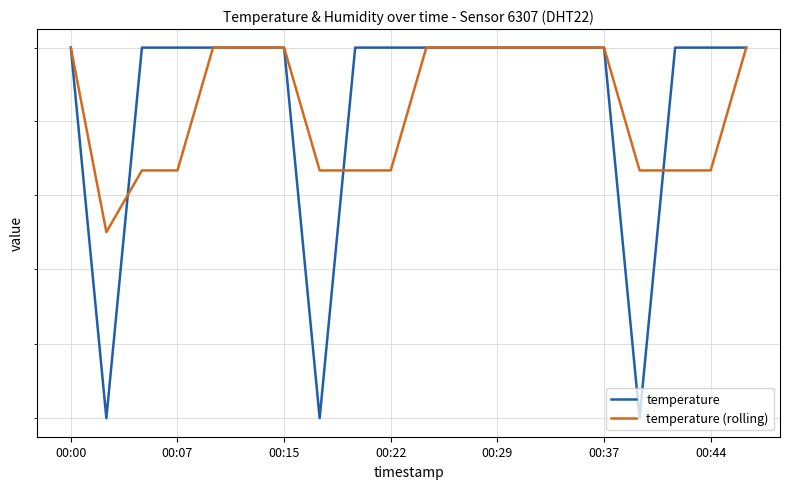

The temperature (rolling) series shows 8.4 at 00:29. True or false?

False